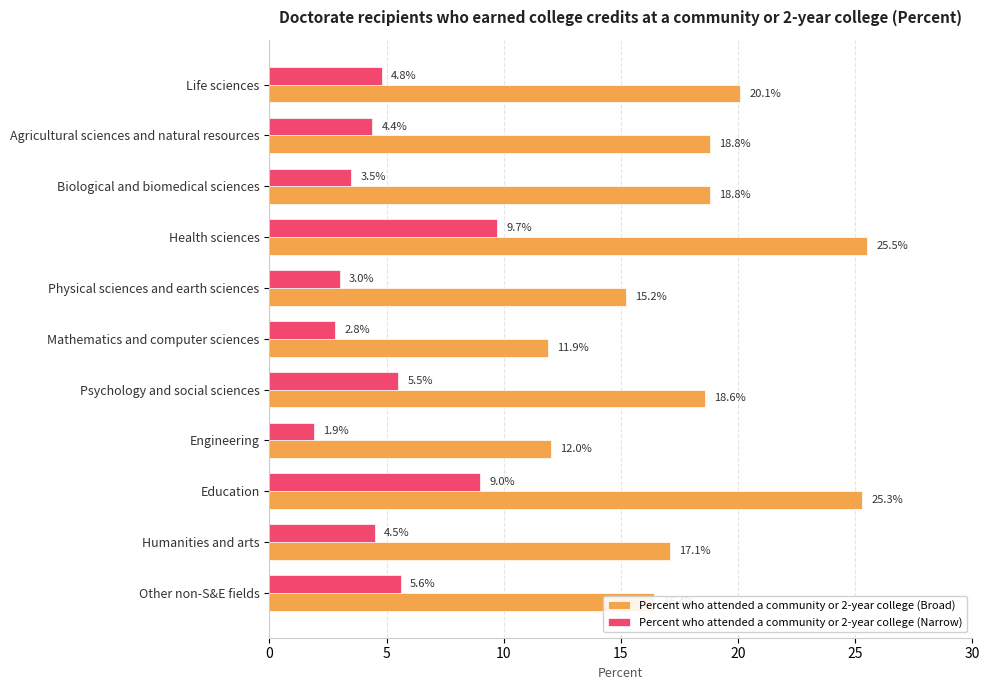

At which category is the sum across all series the highest?

Health sciences